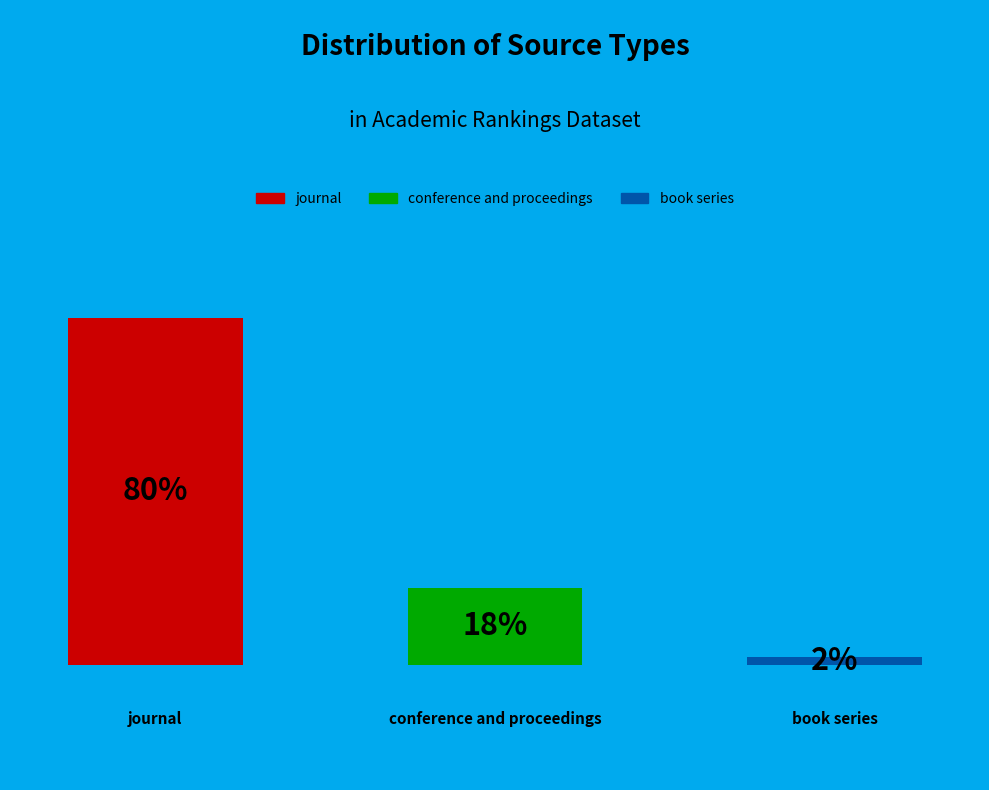

Which slice is the smallest?

book series